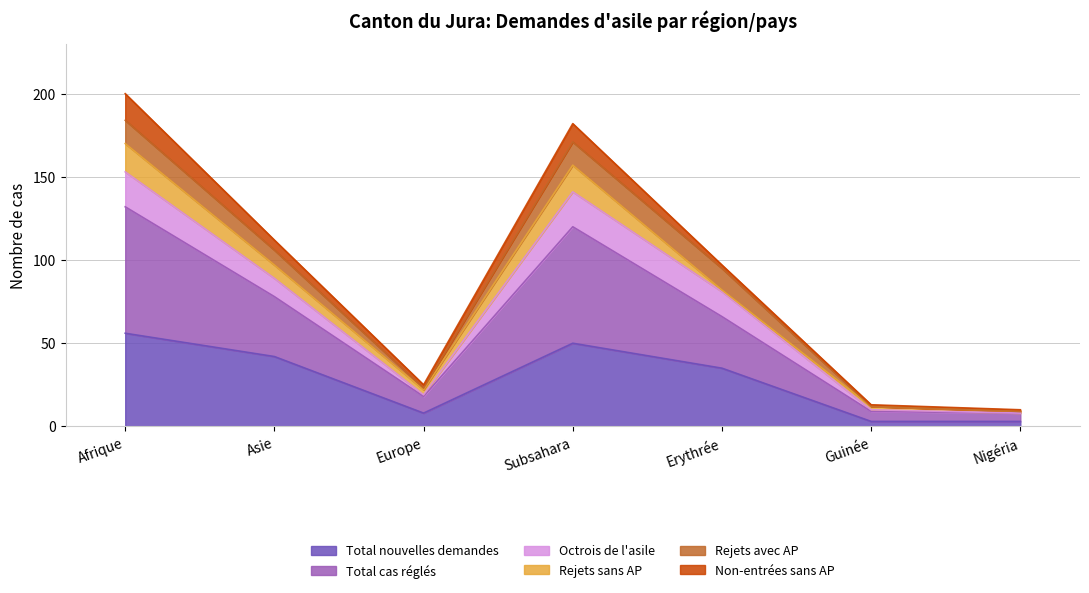

What is the highest value of the Total nouvelles demandes series?

56